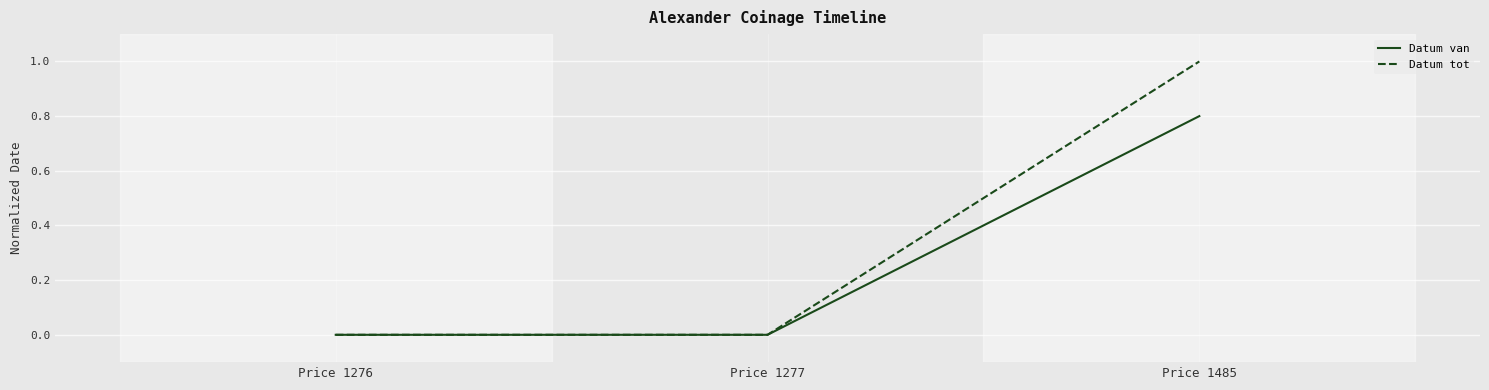

What is the difference between the maximum and minimum values in the Datum tot series?

1.0